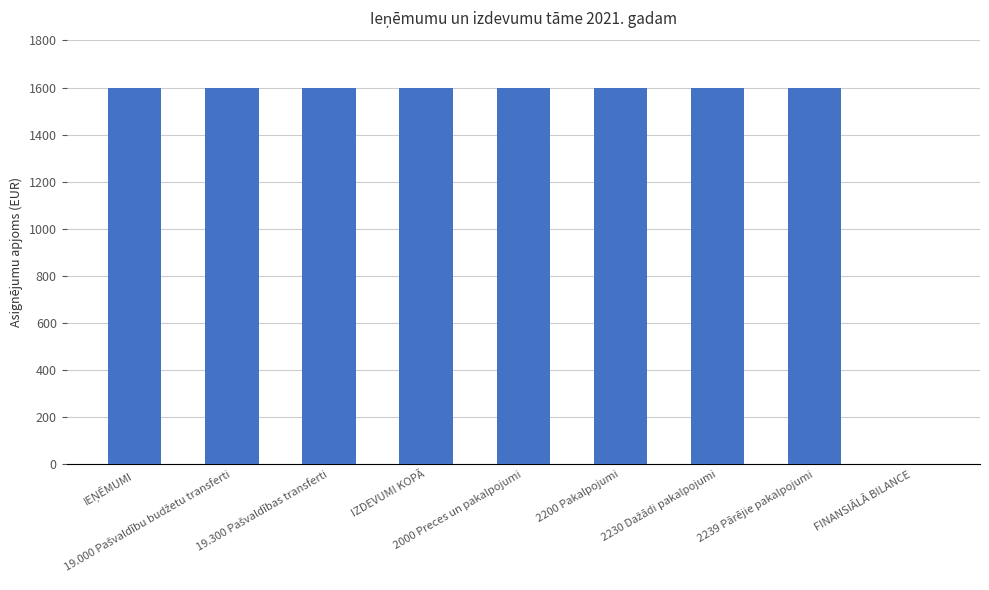

What is the sum of all values?

12800